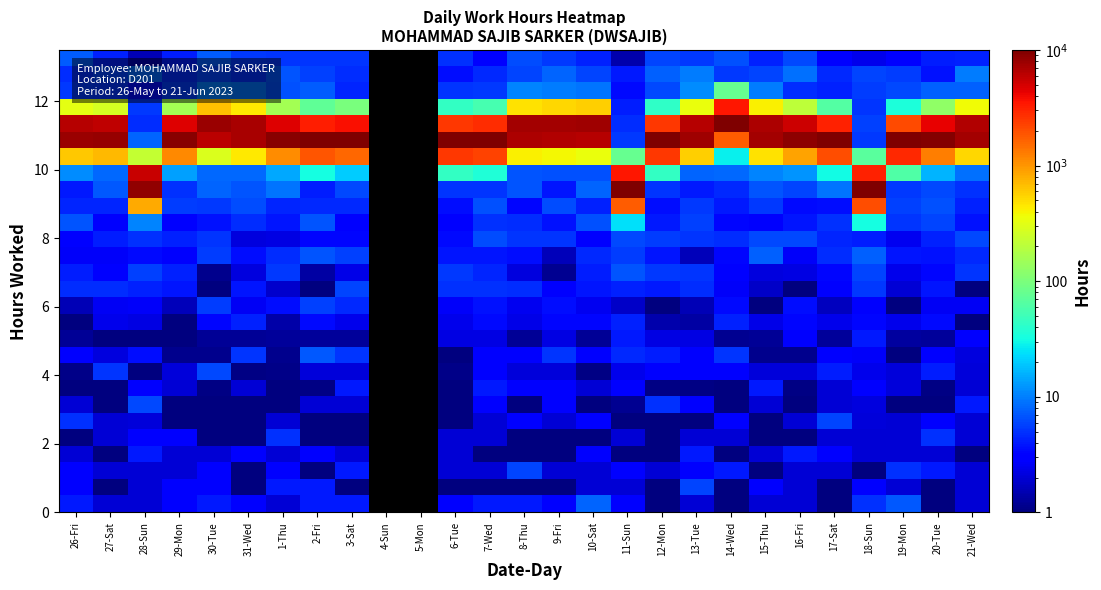

Between 3-Sat and 16-Fri, which is larger?

3-Sat